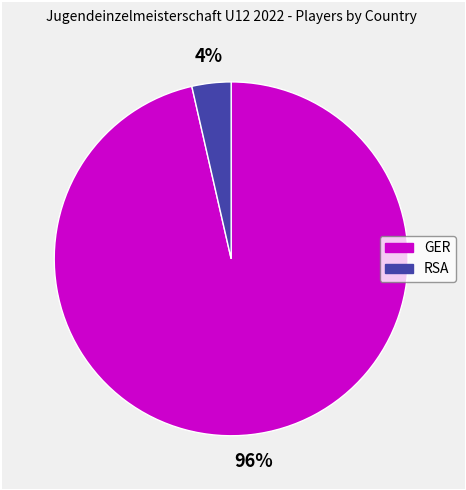

Between RSA and GER, which is larger?

GER